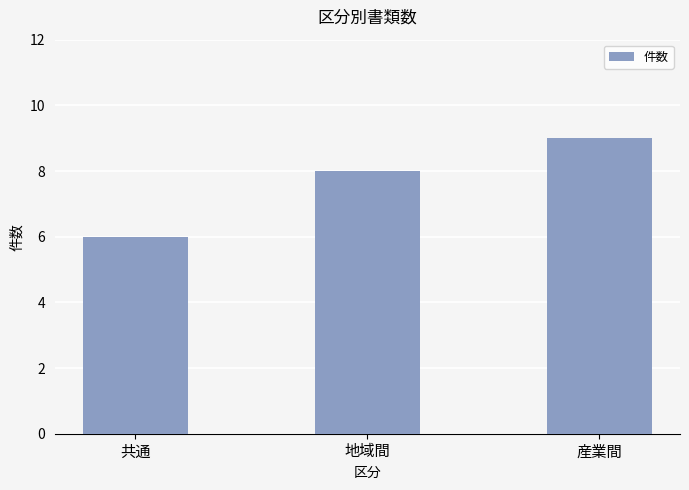

What is the difference between the values at 共通 and 産業間?

3